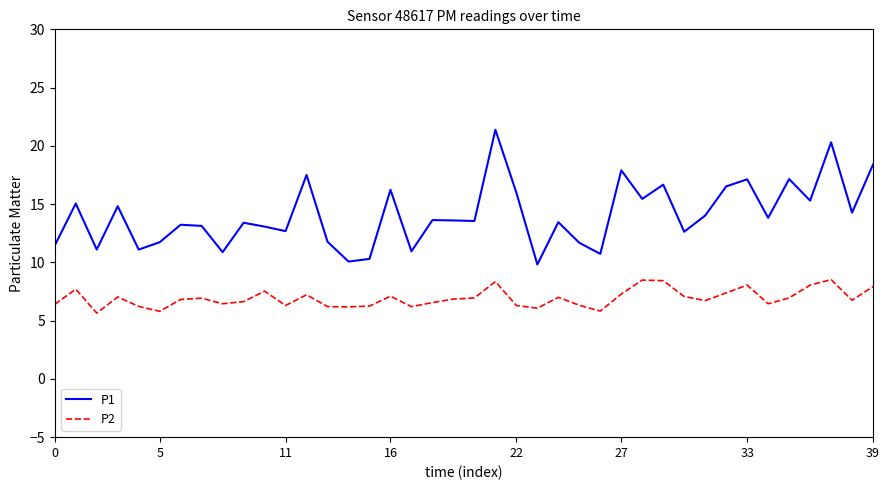

Rank the series by their average value, from lowest to highest.

P2, P1